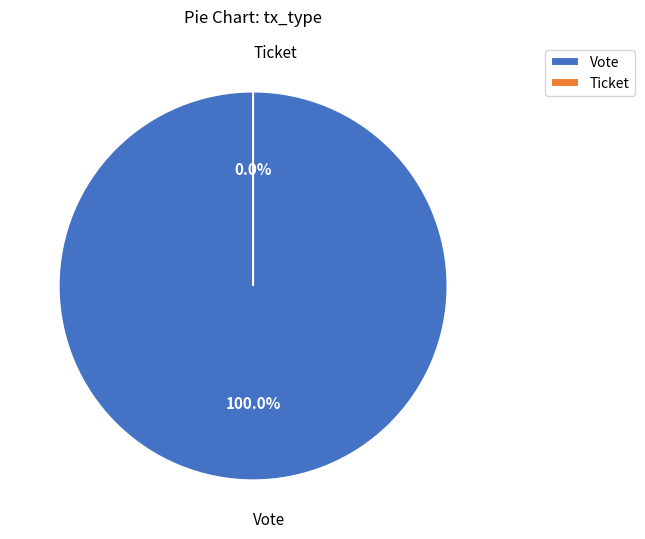

Which category accounts for the majority?

Vote